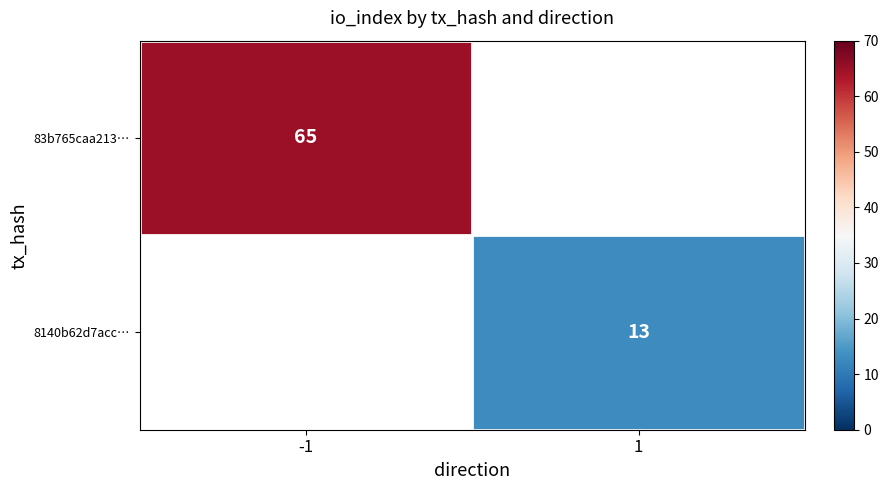

At which category does the chart reach its minimum across all series?

1